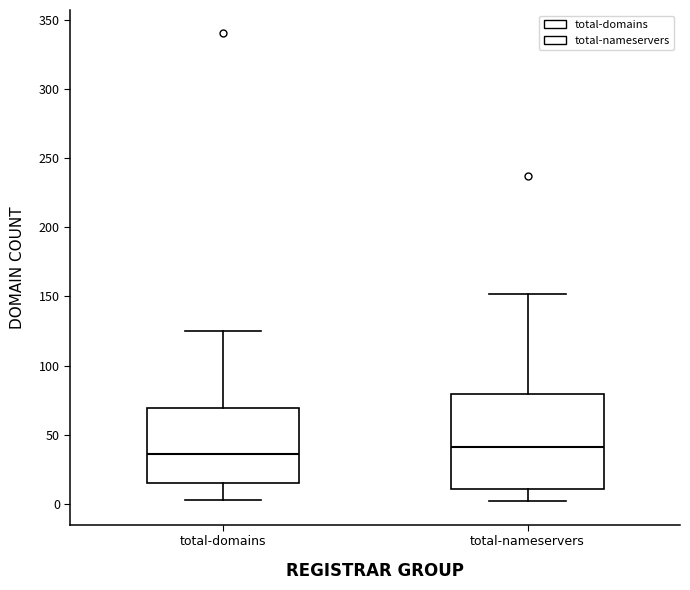

Where does the lower whisker of the box for total-domains end on the y-axis? The values are not printed on the chart, so give them approximately, as read against the axis.

5